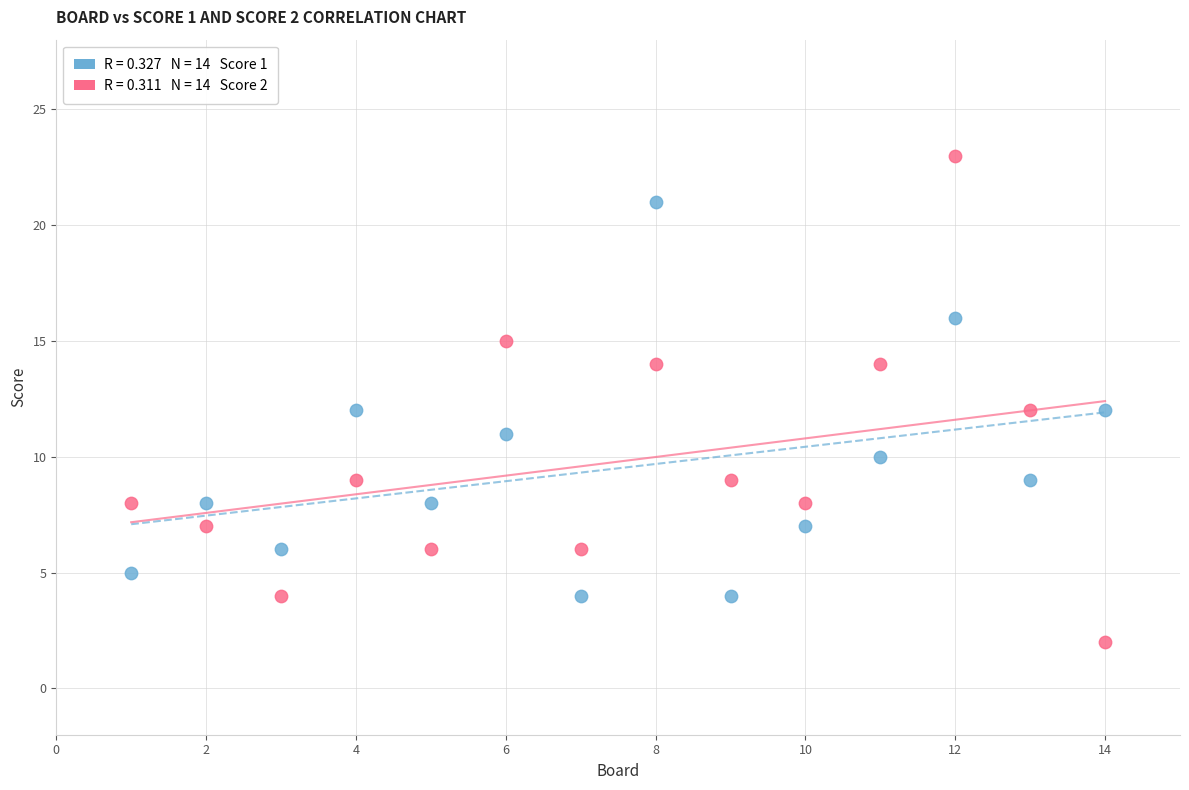

Across all data points, what is the range of X values (max minus min)?

13